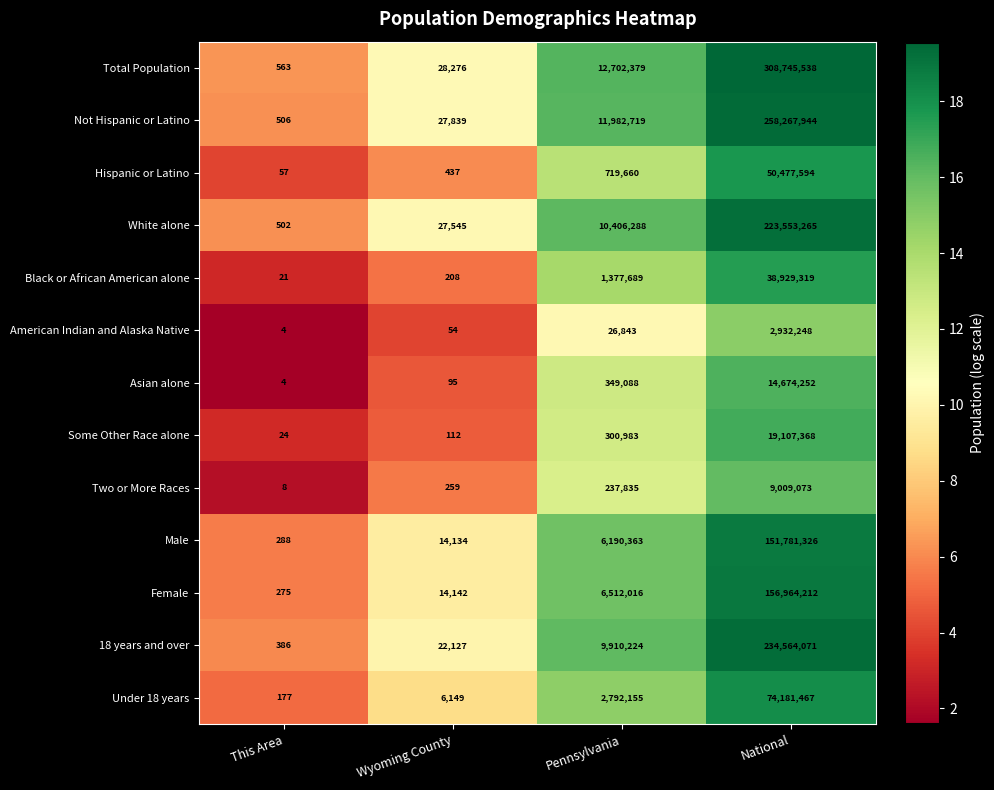

What is the greatest value displayed?

308745538